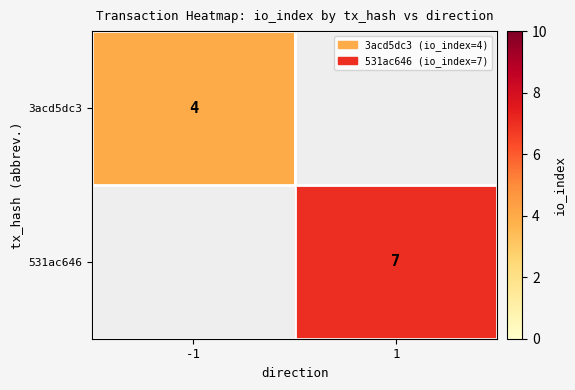

Is the value of 531ac646 at 1 greater than the value of 3acd5dc3 at -1?

Yes